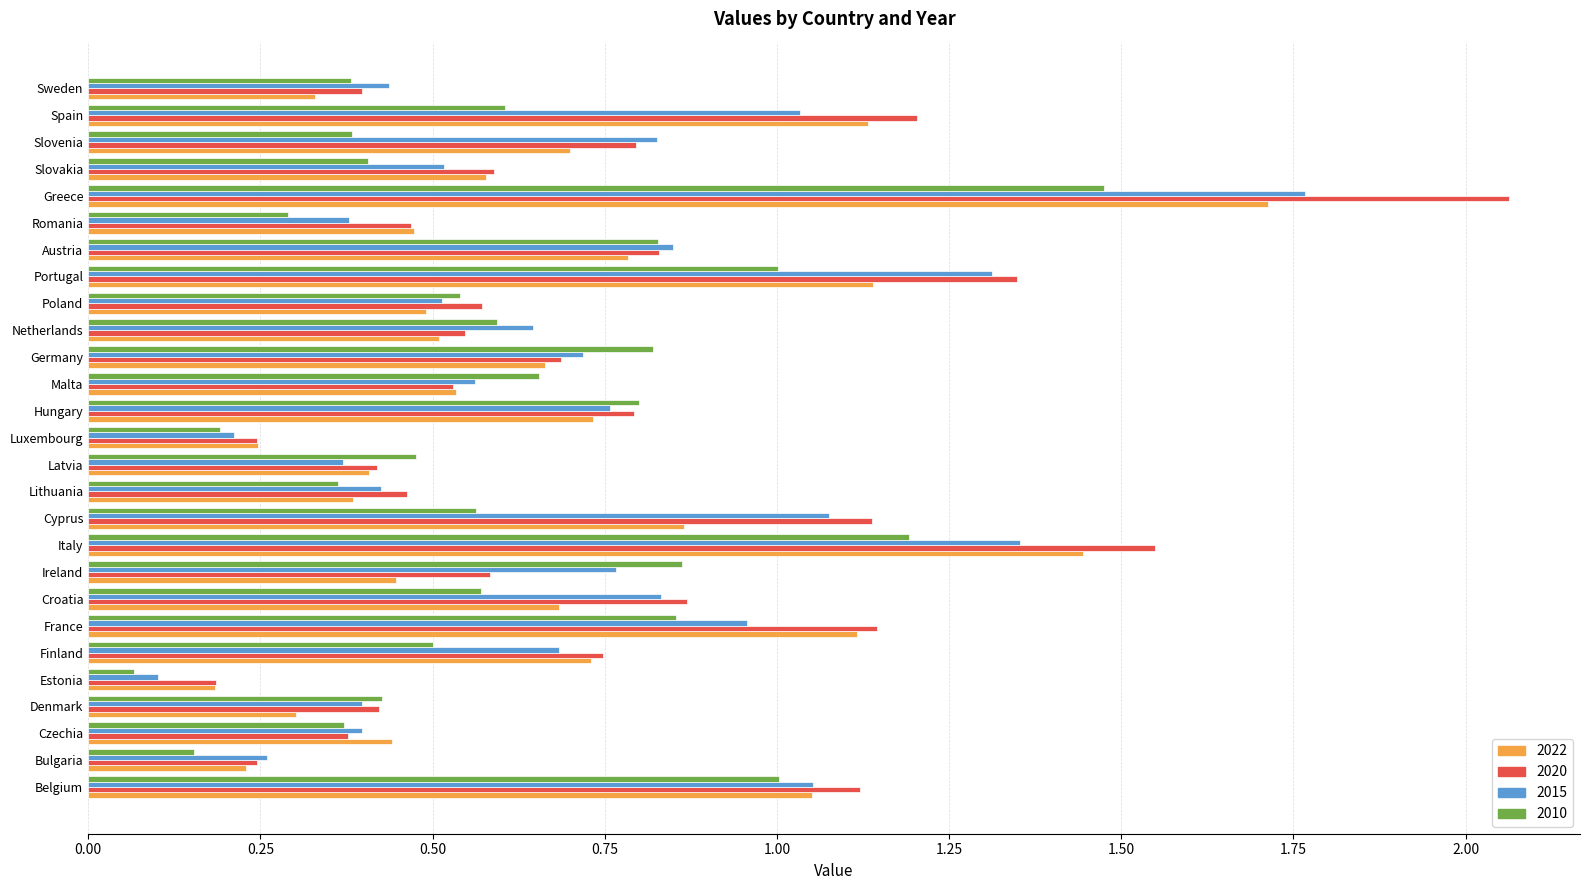

Is the value of 2022 at Romania greater than the value of 2010 at Lithuania?

Yes